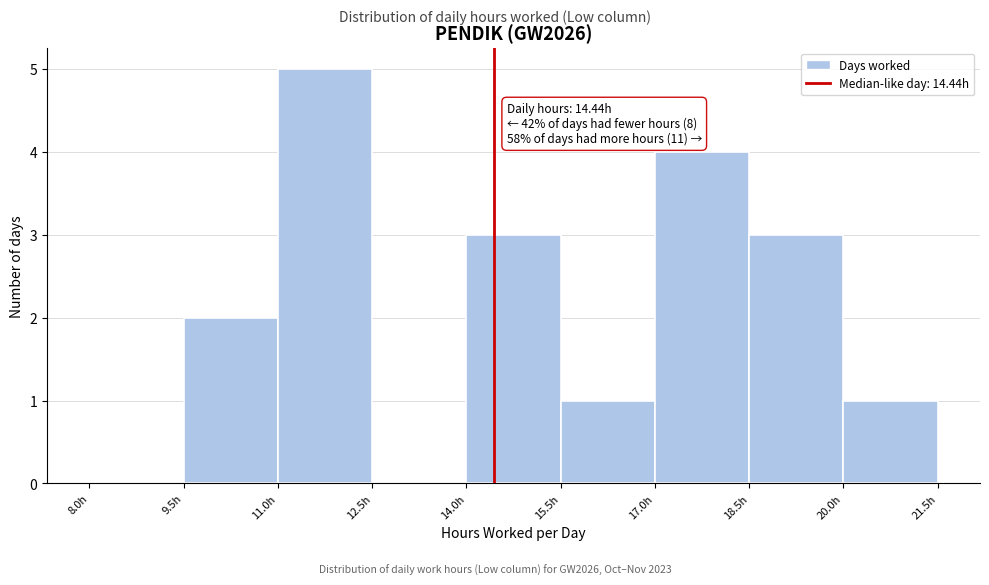

Which range on the x-axis has the tallest bar?

11.0 to 12.5